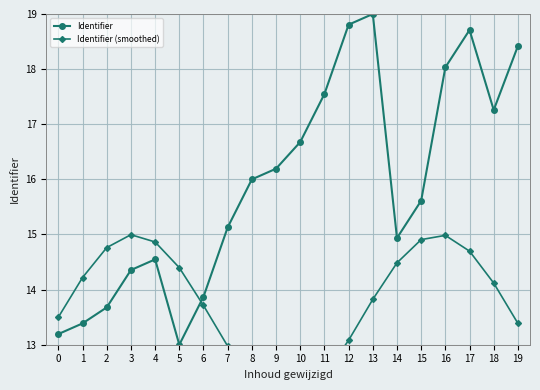

Reading left to right, list all the values displayed in this chart.

Identifier: 13.2	13.4	13.7	14.4	14.5	13.0	13.9	15.1	16.0	16.2	16.7	17.5	18.8	19.0	14.9	15.6	18.0	18.7	17.3	18.4
Identifier (smoothed): 13.5	14.2	14.8	15.0	14.9	14.4	13.7	13.0	12.4	12.0	12.1	12.4	13.1	13.8	14.5	14.9	15.0	14.7	14.1	13.4